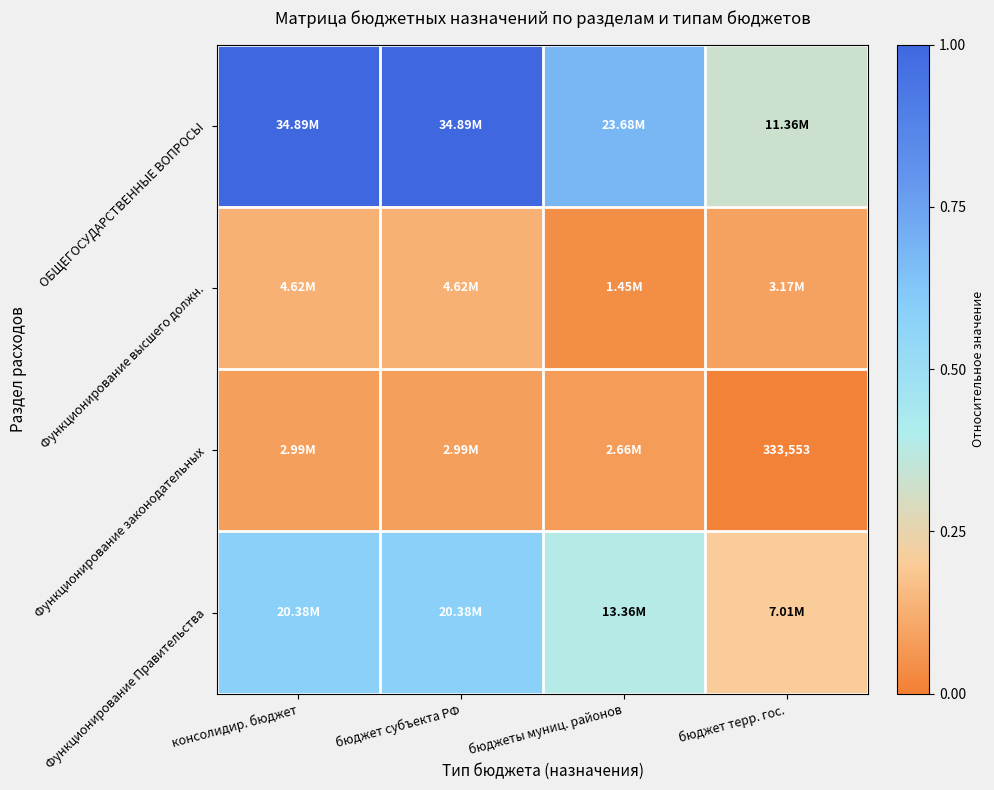

What is the difference between the second highest and minimum values in the Функционирование Правительства series?

0.4